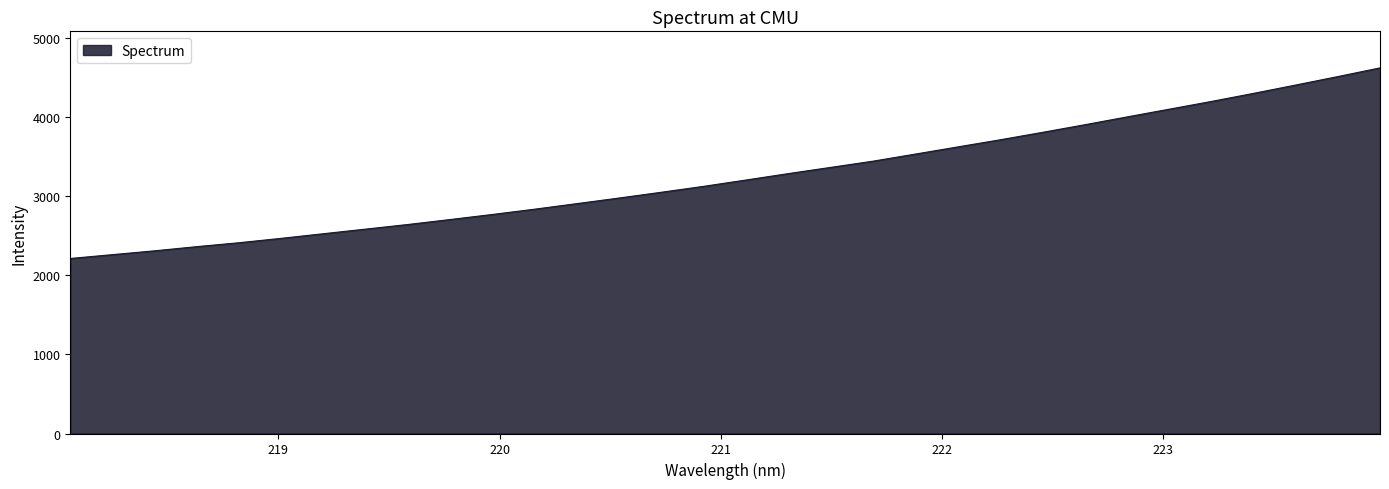

What is the maximum value shown in the chart?

4616.7